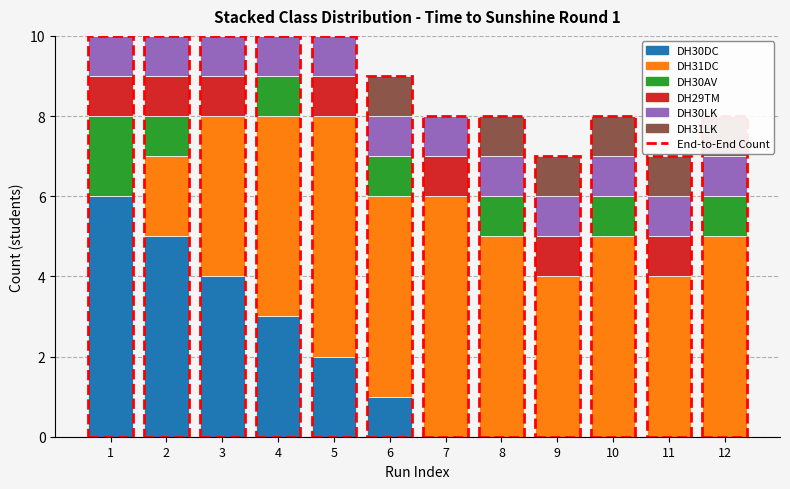

Reading right to left, what are all the values shown in this chart?

DH30DC: 12=0	11=0	10=0	9=0	8=0	7=0	6=1	5=2	4=3	3=4	2=5	1=6
DH31DC: 12=5	11=4	10=5	9=4	8=5	7=6	6=5	5=6	4=5	3=4	2=2	1=0
DH30AV: 12=1	11=0	10=1	9=0	8=1	7=0	6=1	5=0	4=1	3=0	2=1	1=2
DH29TM: 12=0	11=1	10=0	9=1	8=0	7=1	6=0	5=1	4=0	3=1	2=1	1=1
DH30LK: 12=1	11=1	10=1	9=1	8=1	7=1	6=1	5=1	4=1	3=1	2=1	1=1
DH31LK: 12=1	11=1	10=1	9=1	8=1	7=0	6=1	5=0	4=0	3=0	2=0	1=0